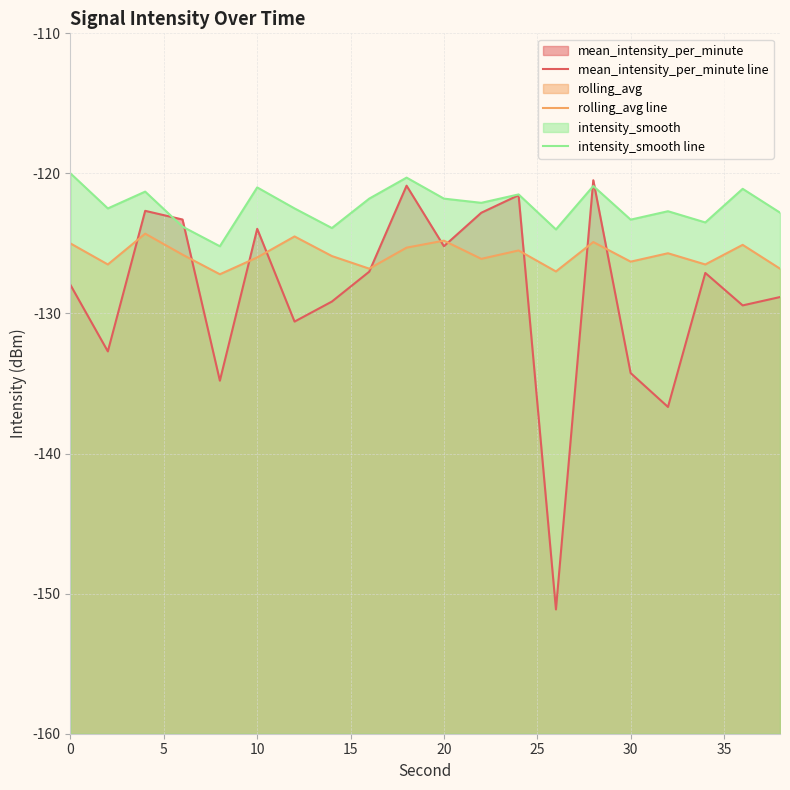

Reading left to right, what are all the values shown in this chart?

mean_intensity_per_minute line: -128.0	-132.7	-122.7	-123.3	-134.8	-124.0	-130.6	-129.1	-127.0	-120.9	-125.2	-122.8	-121.6	-151.1	-120.5	-134.3	-136.7	-127.1	-129.4	-128.8
rolling_avg line: -125.0	-126.5	-124.3	-125.8	-127.2	-126.0	-124.5	-125.9	-126.8	-125.3	-124.8	-126.1	-125.5	-127.0	-124.9	-126.3	-125.7	-126.5	-125.1	-126.8
intensity_smooth line: -120.0	-122.5	-121.3	-123.8	-125.2	-121.0	-122.5	-123.9	-121.8	-120.3	-121.8	-122.1	-121.5	-124.0	-120.9	-123.3	-122.7	-123.5	-121.1	-122.8